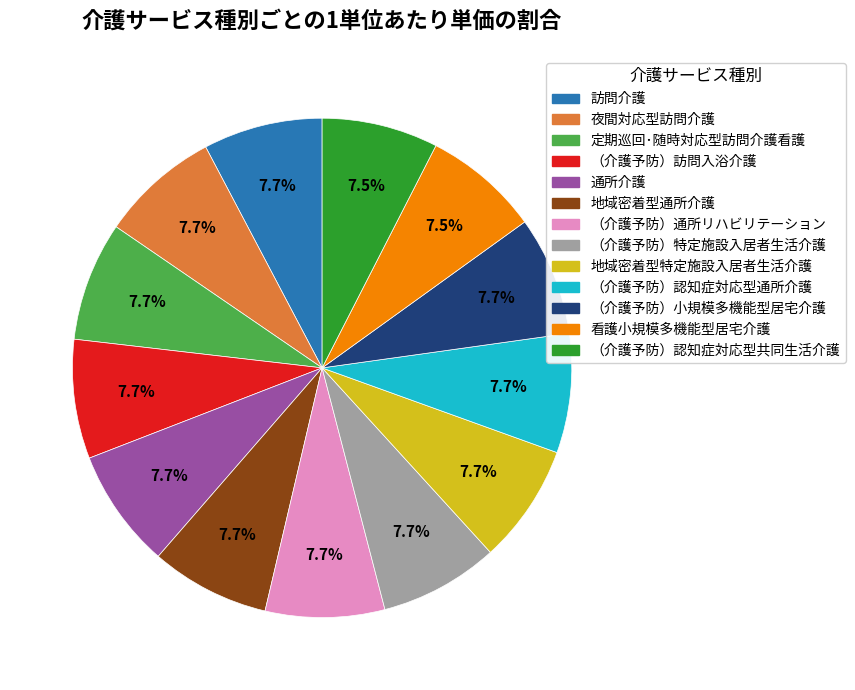

How many slices are in this pie chart?

13